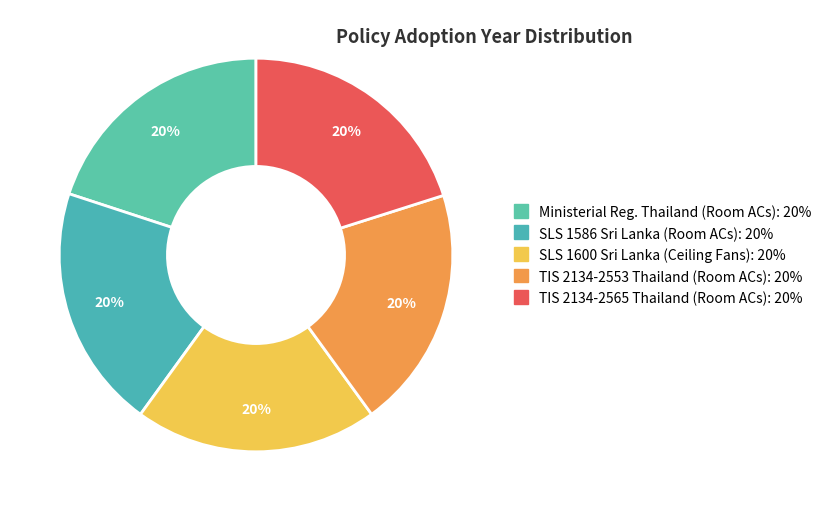

Count the number of slices in the pie.

5